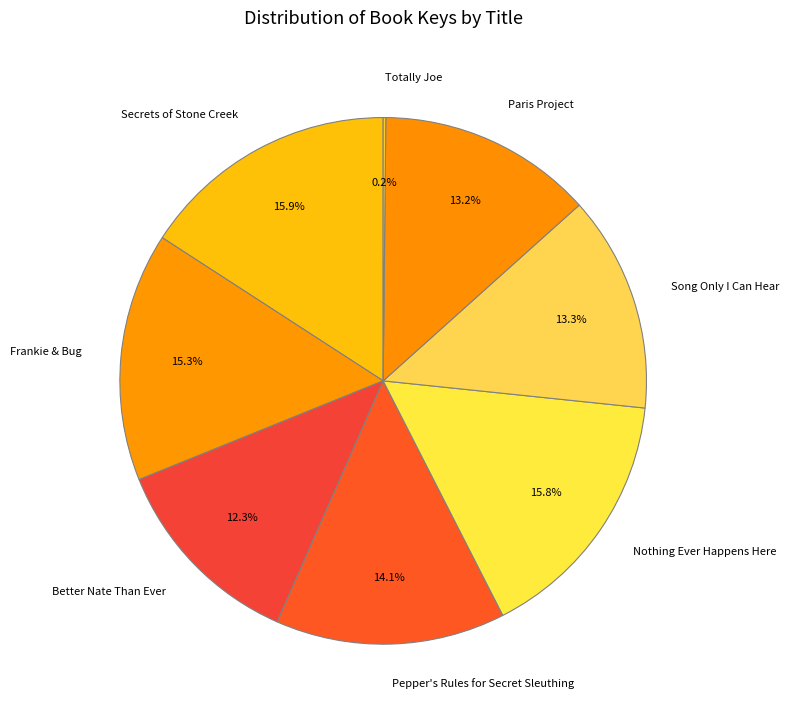

To the nearest percent, what is the combined percentage of Better Nate Than Ever and Song Only I Can Hear?

26%